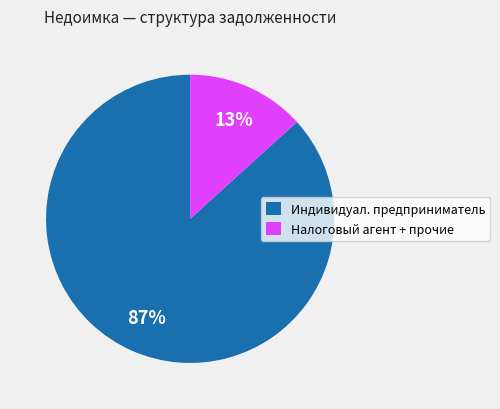

Do Индивидуал. предприниматель and Налоговый агент + прочие together represent more than half of the pie?

Yes